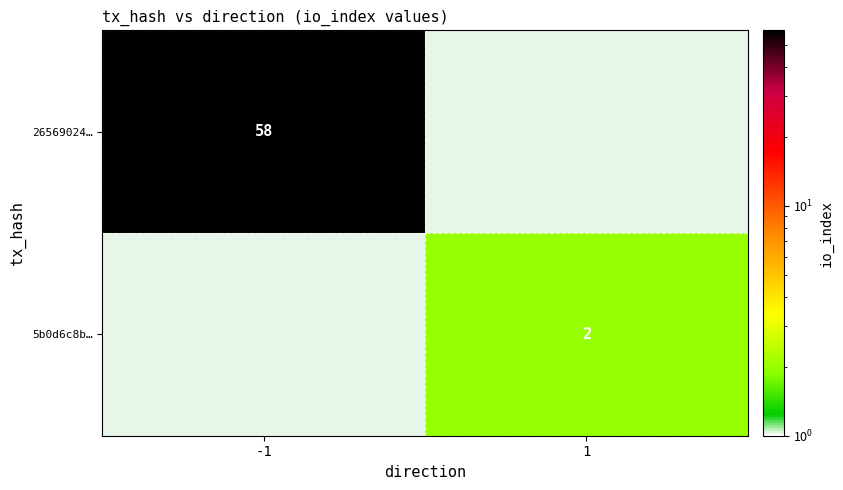

True or false: 26569024… has a value of 76 at -1.

False